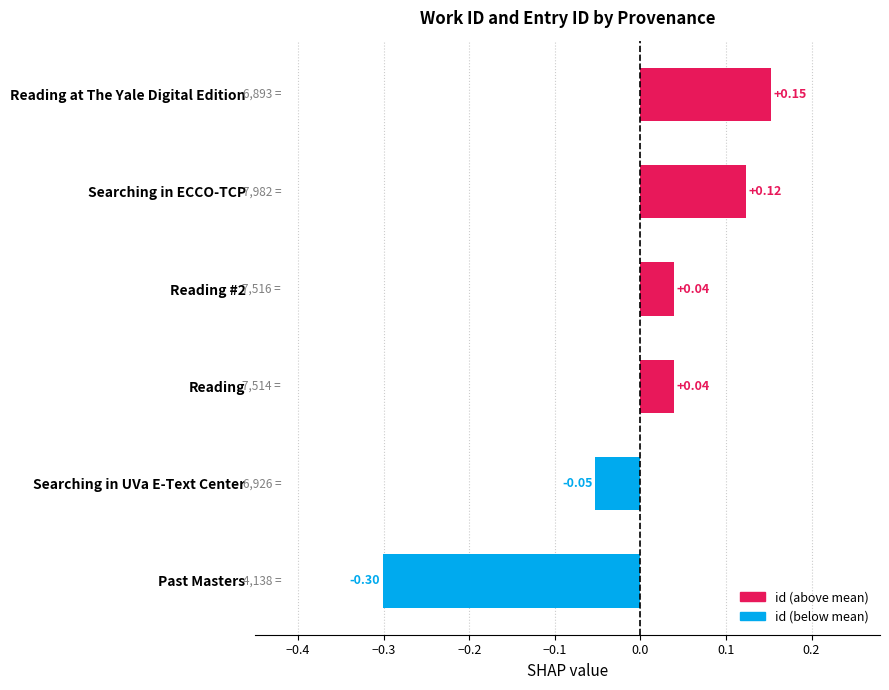

What is the smallest value displayed?

-0.3